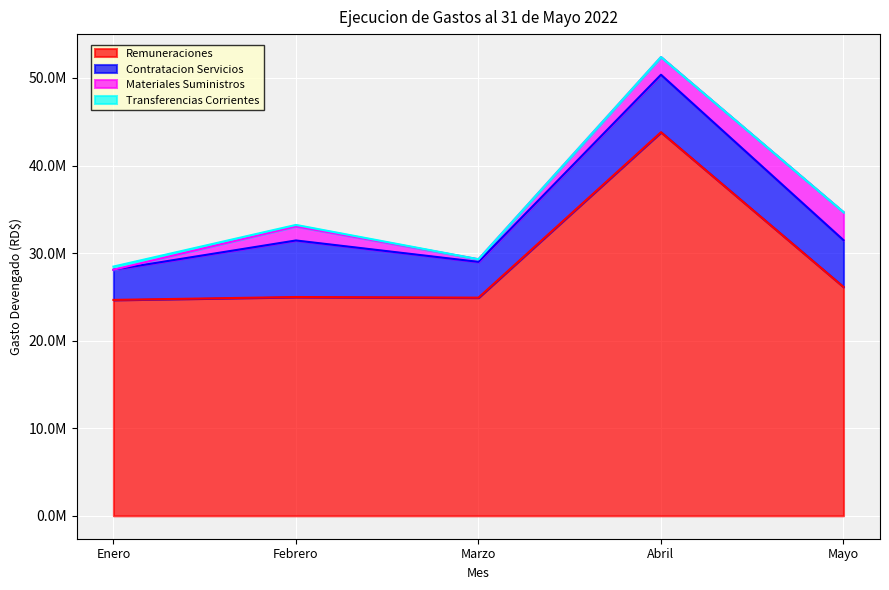

What is the maximum value shown in the chart?

43803849.0